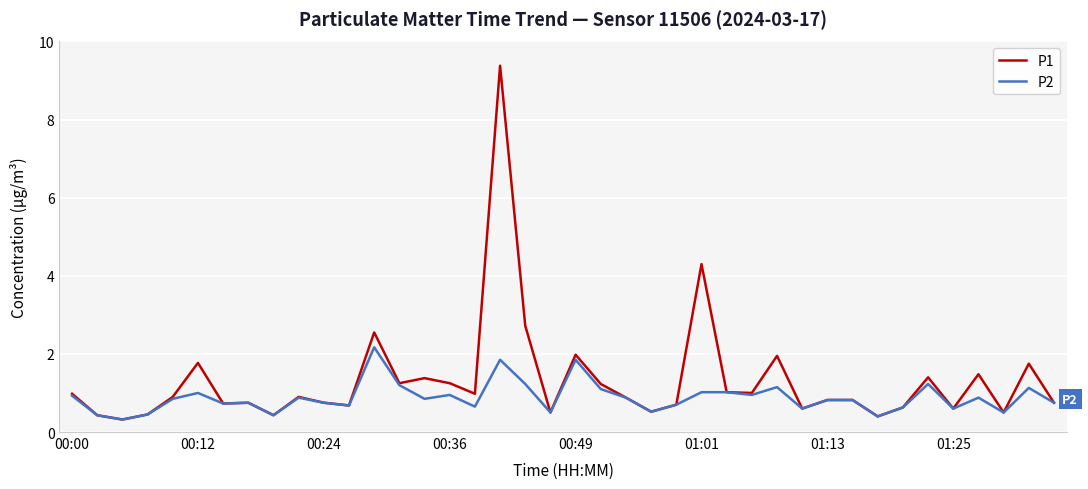

Rank the series by their average value, from lowest to highest.

P2, P1